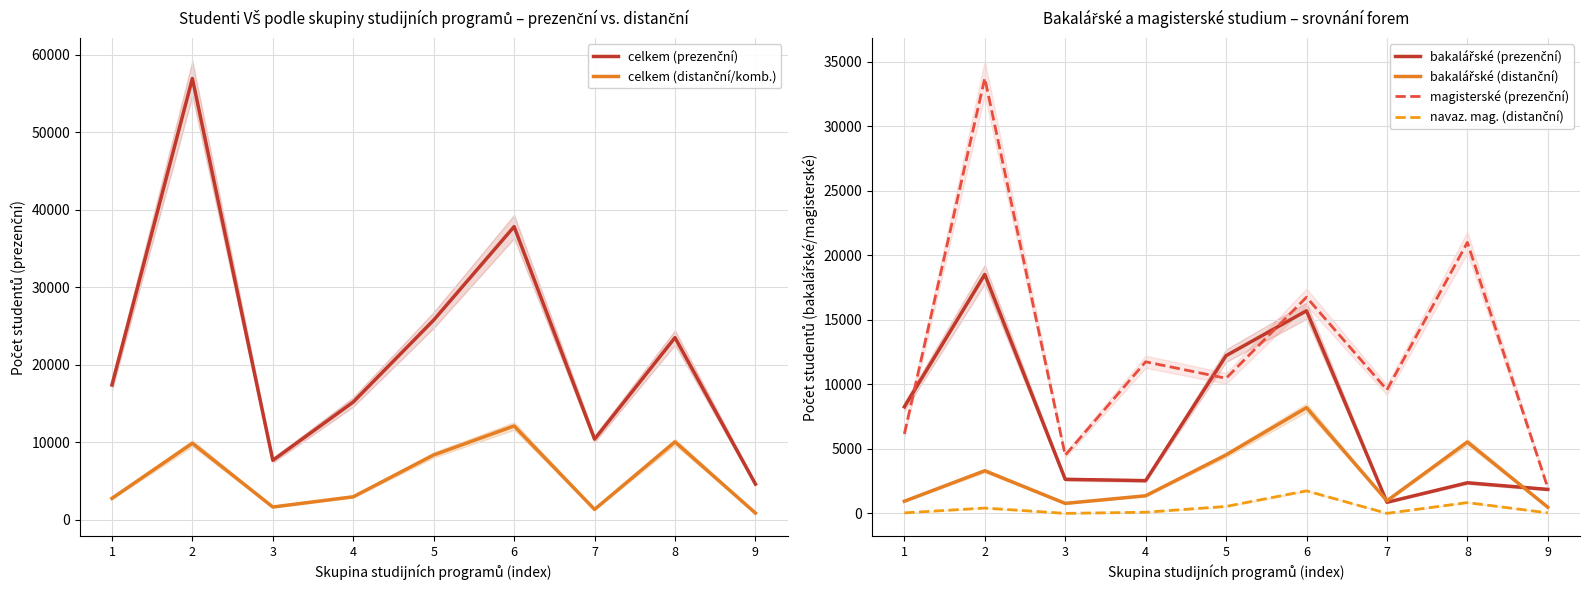

What is the average value of the bakalářské (distanční) series?

2897